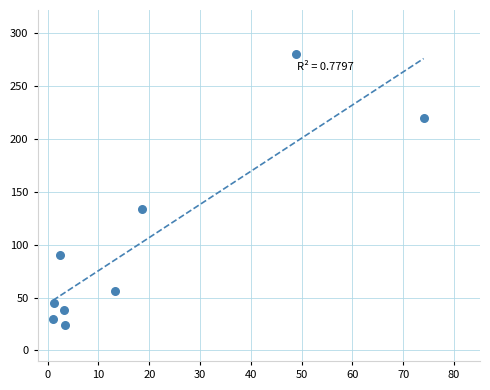

What Y value in the scatter plot is closest to 152?

134